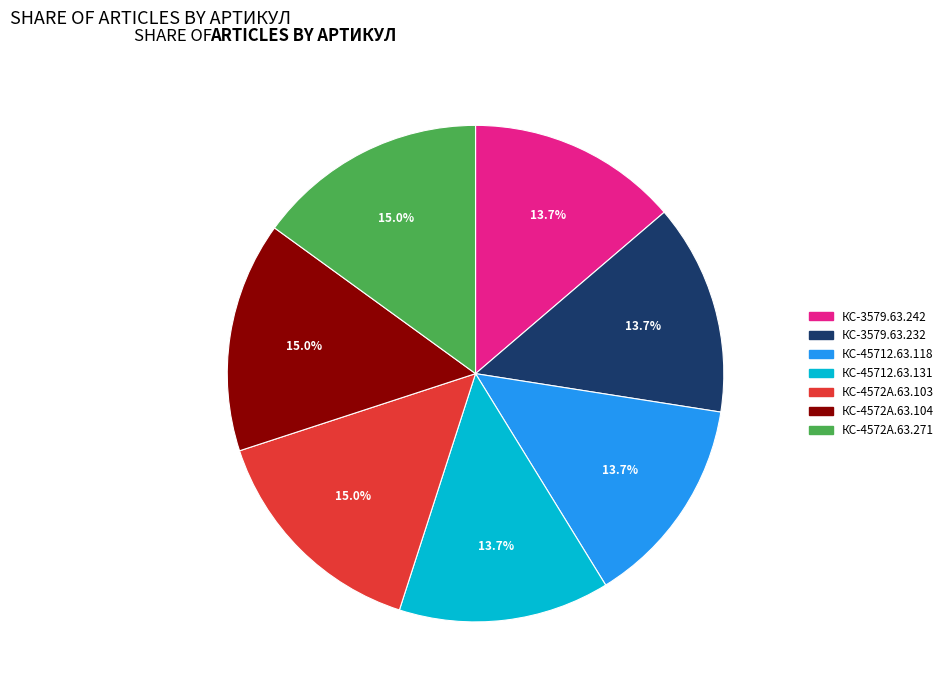

To the nearest percent, what is the difference between the largest and smallest slice percentages?

1%